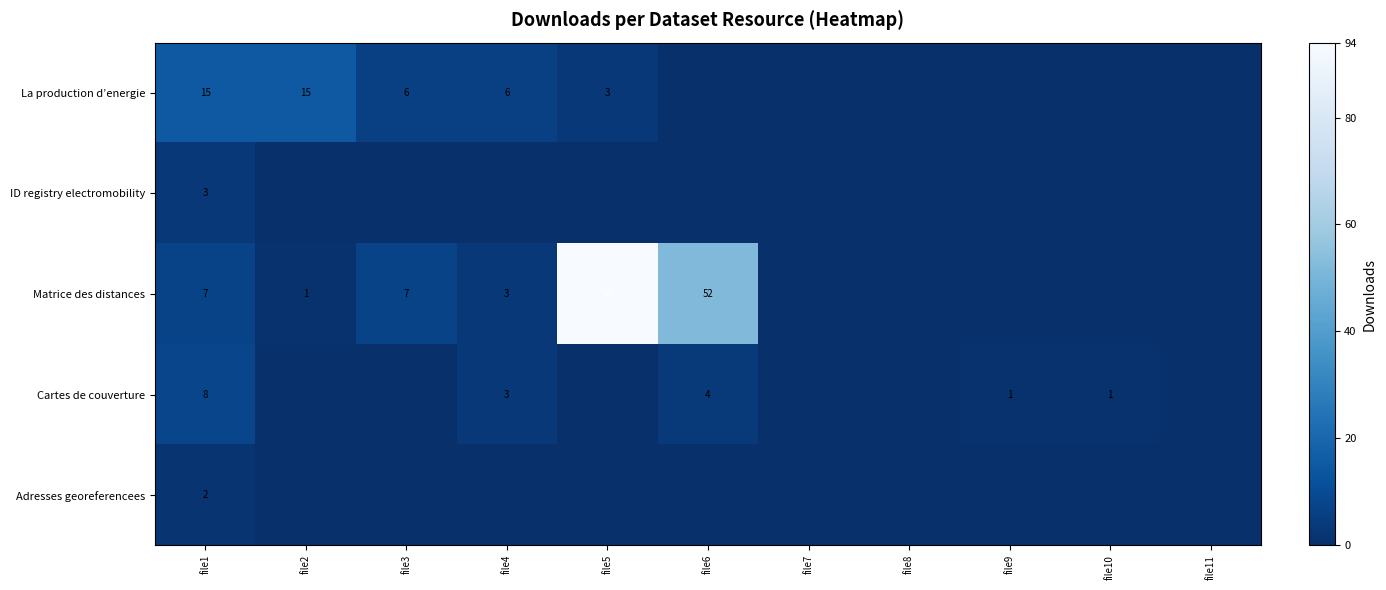

The Adresses georeferencees series shows 3 at file1. True or false?

False